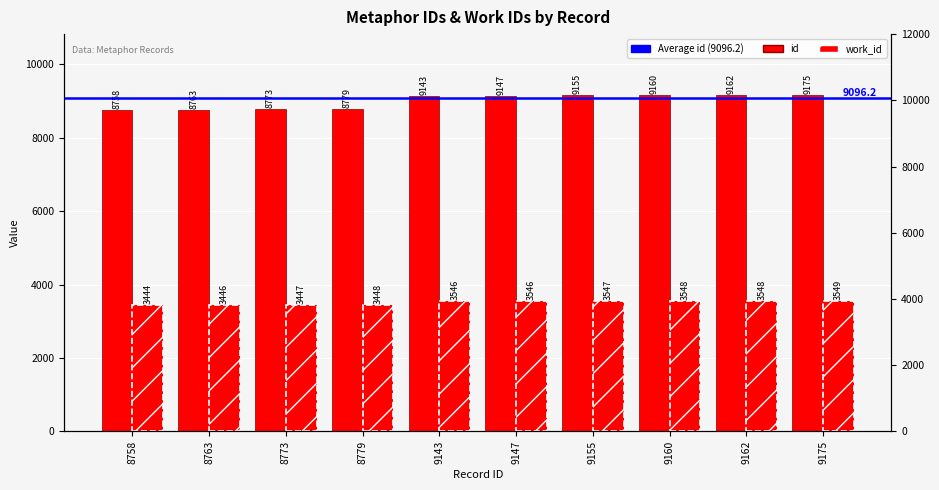

Is it true that work_id equals 6030 at 8758?

False